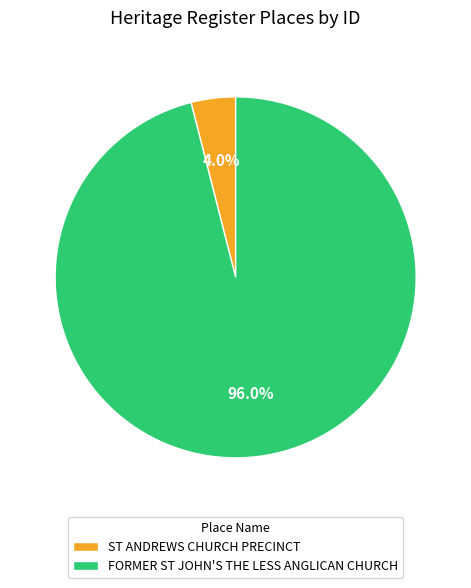

Count the number of slices in the pie.

2